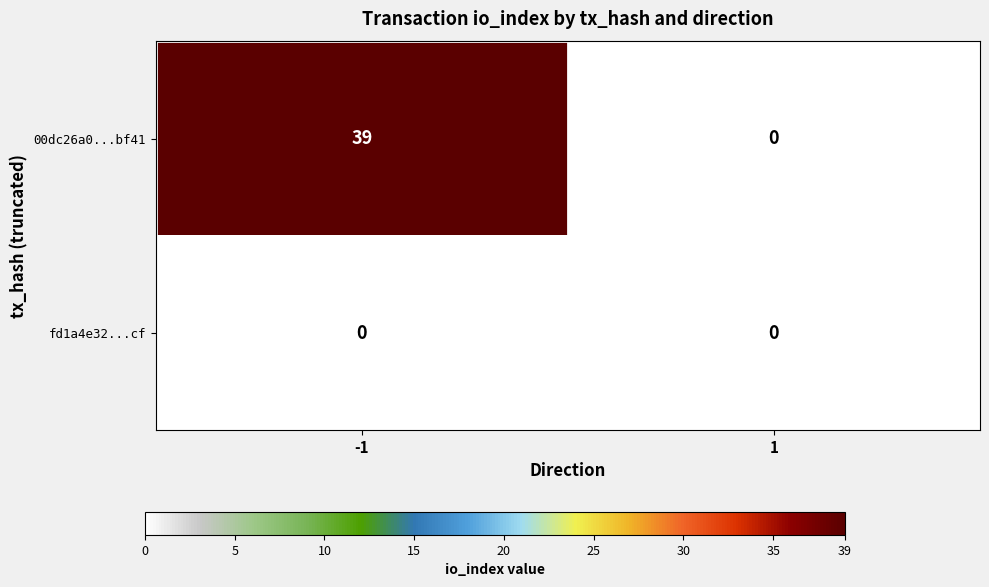

What is the maximum value shown in the chart?

39